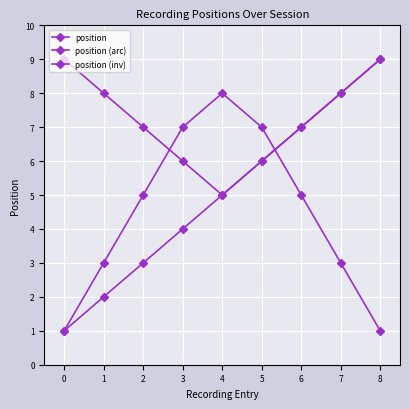

Reading right to left, list all the values displayed in this chart.

position: 8=9	7=8	6=7	5=6	4=5	3=4	2=3	1=2	0=1
position (arc): 8=9	7=8	6=7	5=6	4=5	3=6	2=7	1=8	0=9
position (inv): 8=1	7=3	6=5	5=7	4=8	3=7	2=5	1=3	0=1